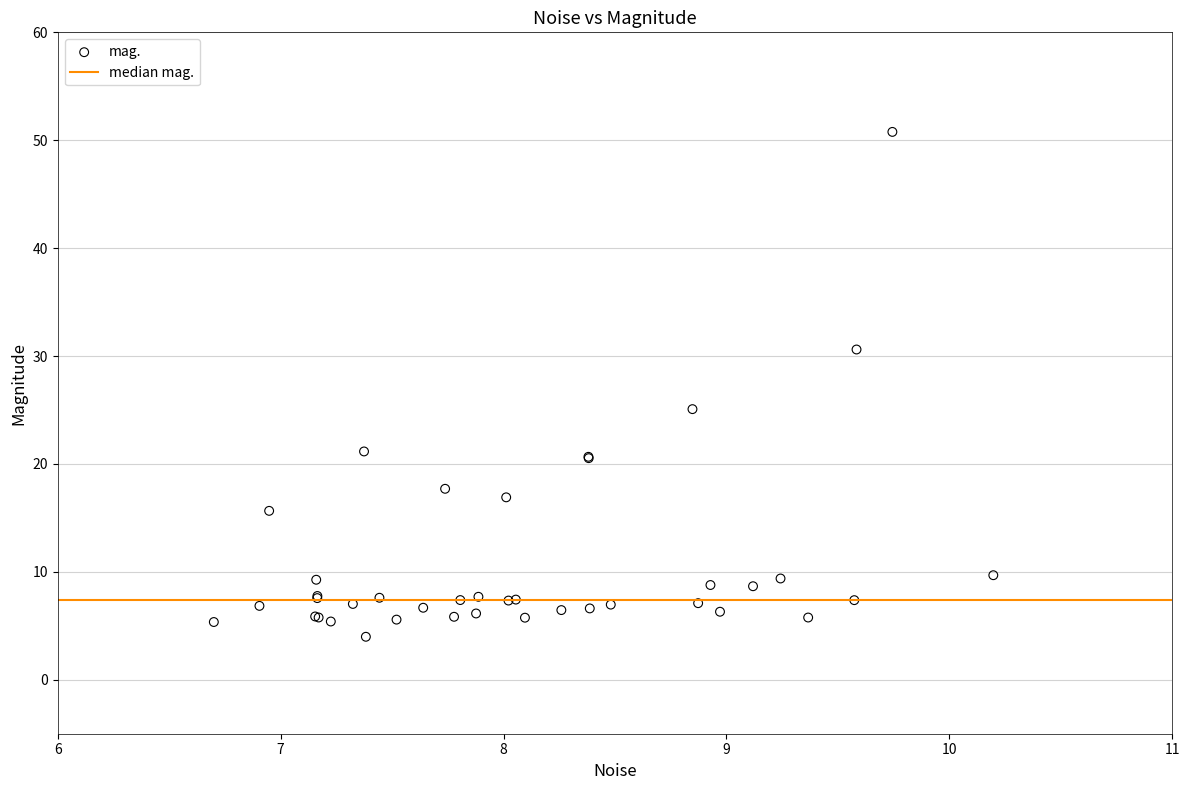

What Y value in the scatter plot is closest to 27?

25.1